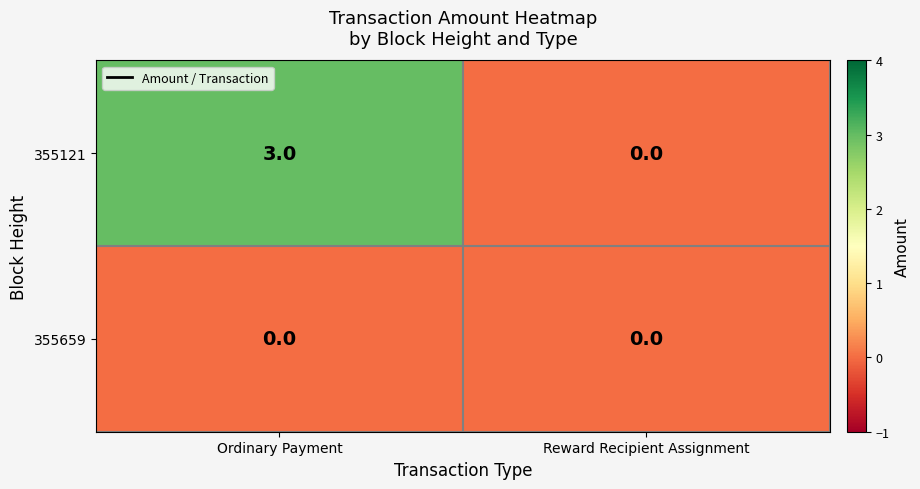

Between Ordinary Payment and Reward Recipient Assignment, which series saw the biggest shift?

355121